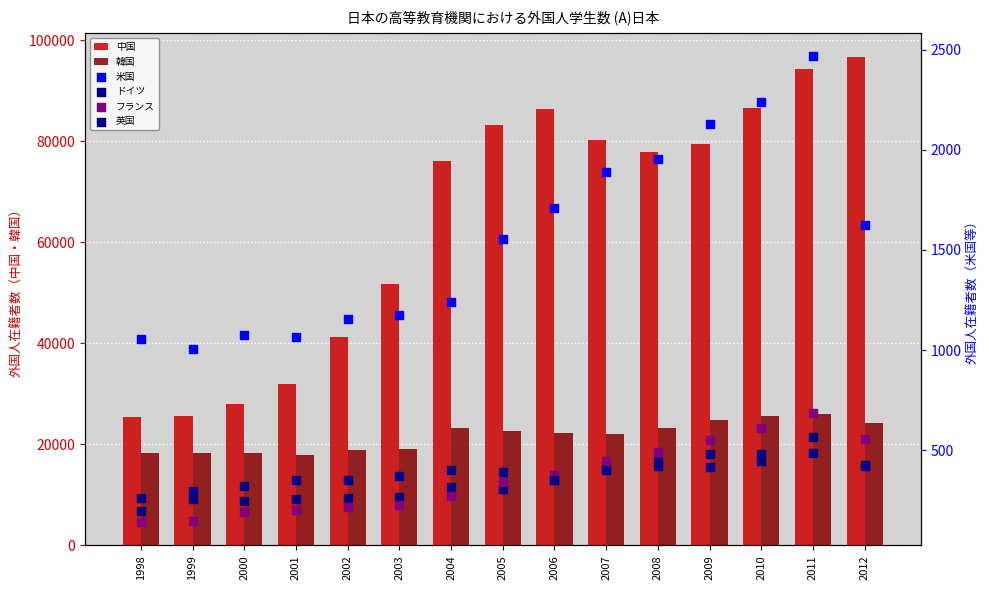

Which series has the largest total across all categories?

中国